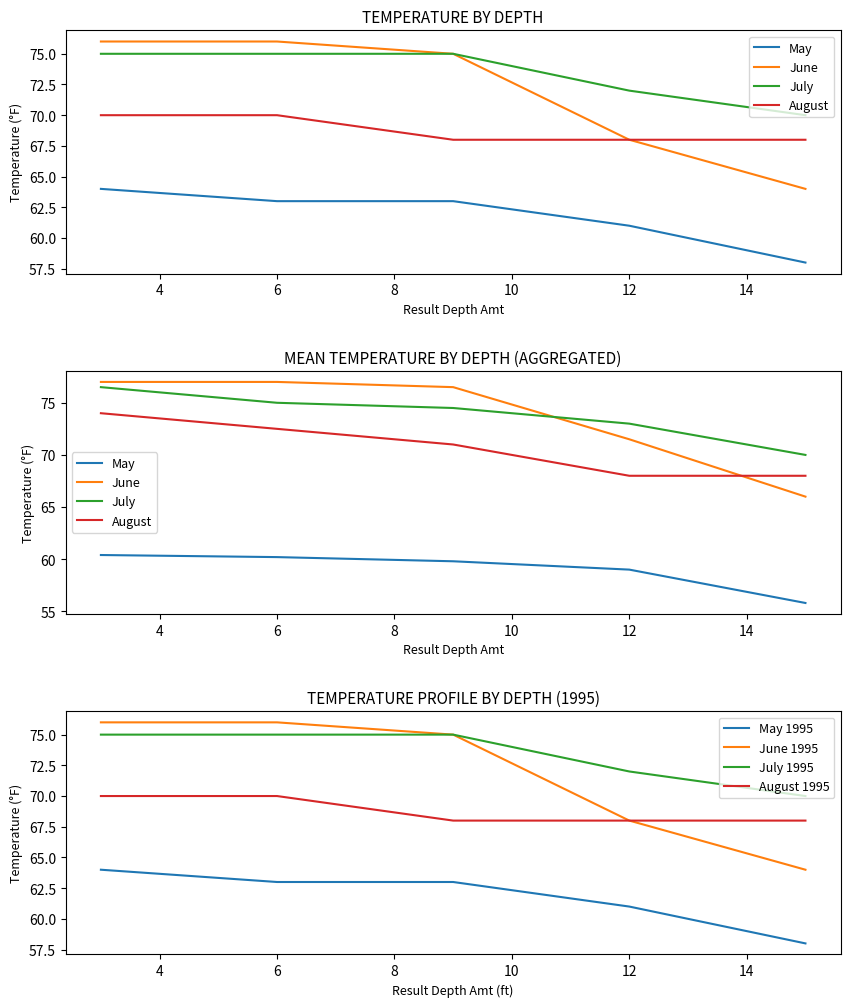

What is the difference between the second highest and minimum values in the July series?

5